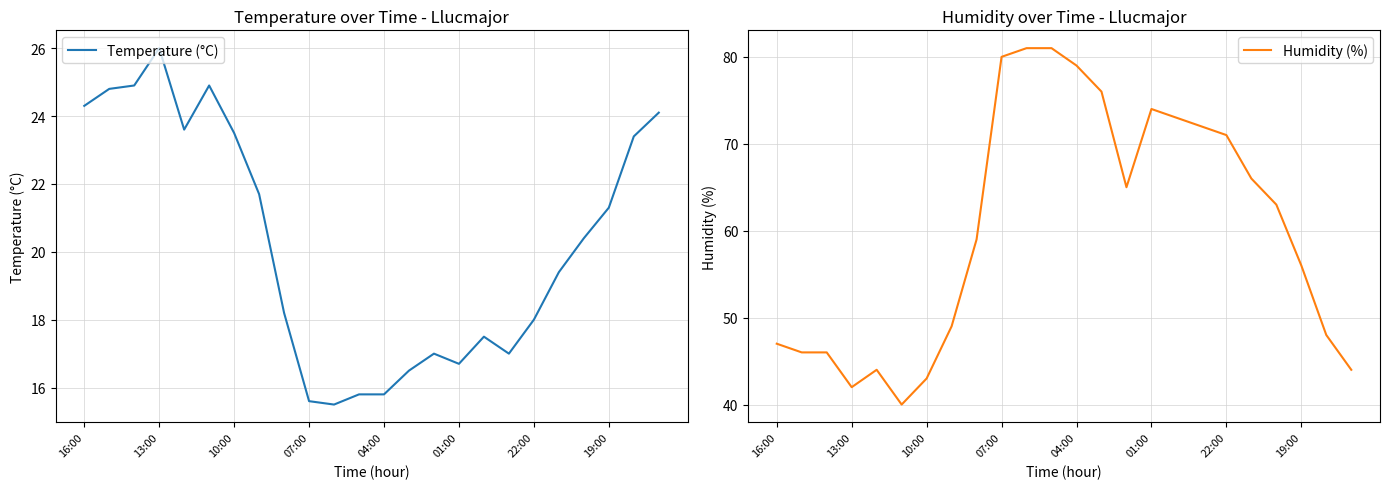

The value of Temperature (°C) at 16:00 is 16.6. True or false?

False